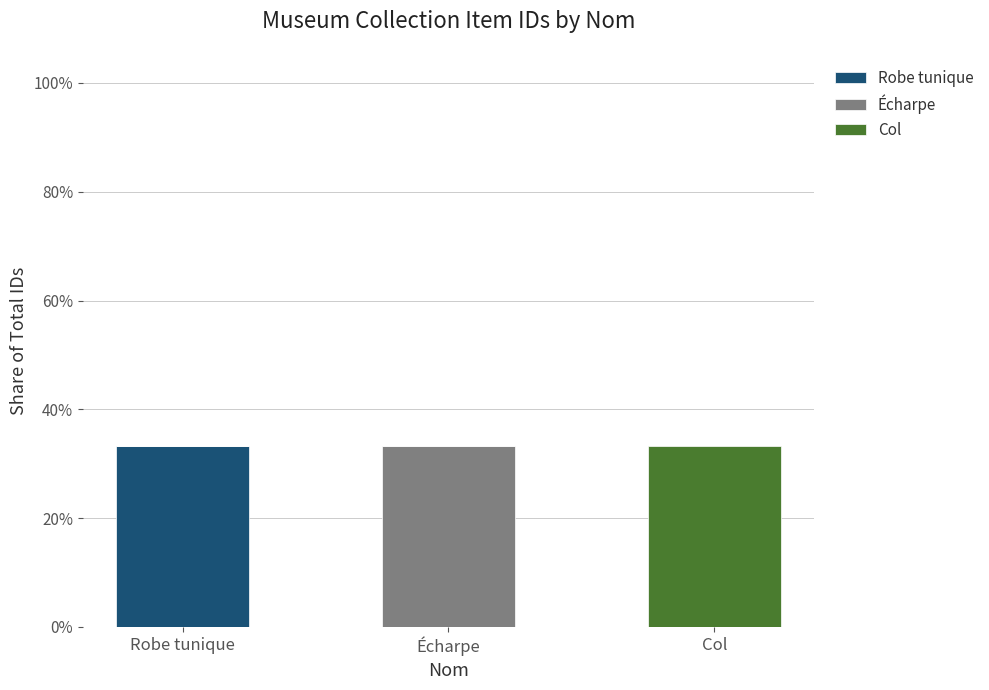

Are the bars horizontal?

No